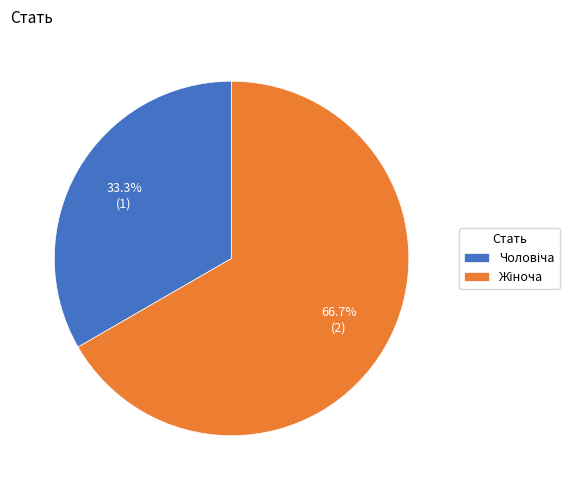

Is there any slice that represents more than half of the pie?

Yes